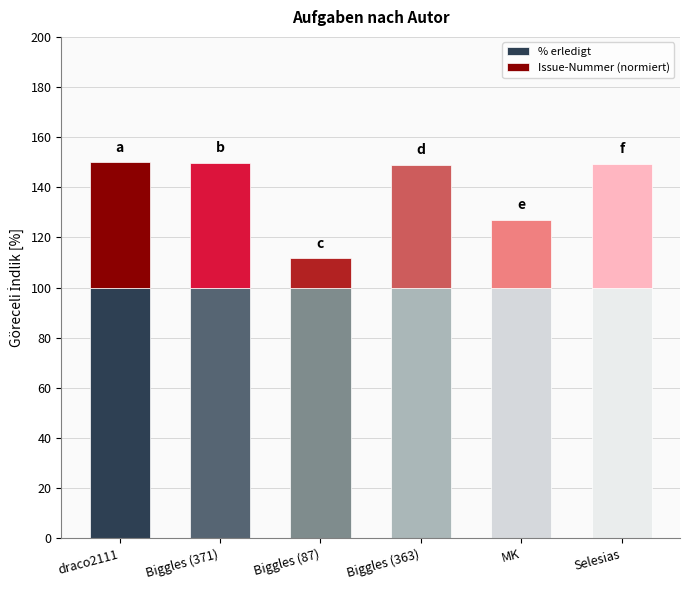

What value does the % erledigt series have at MK?

100.0